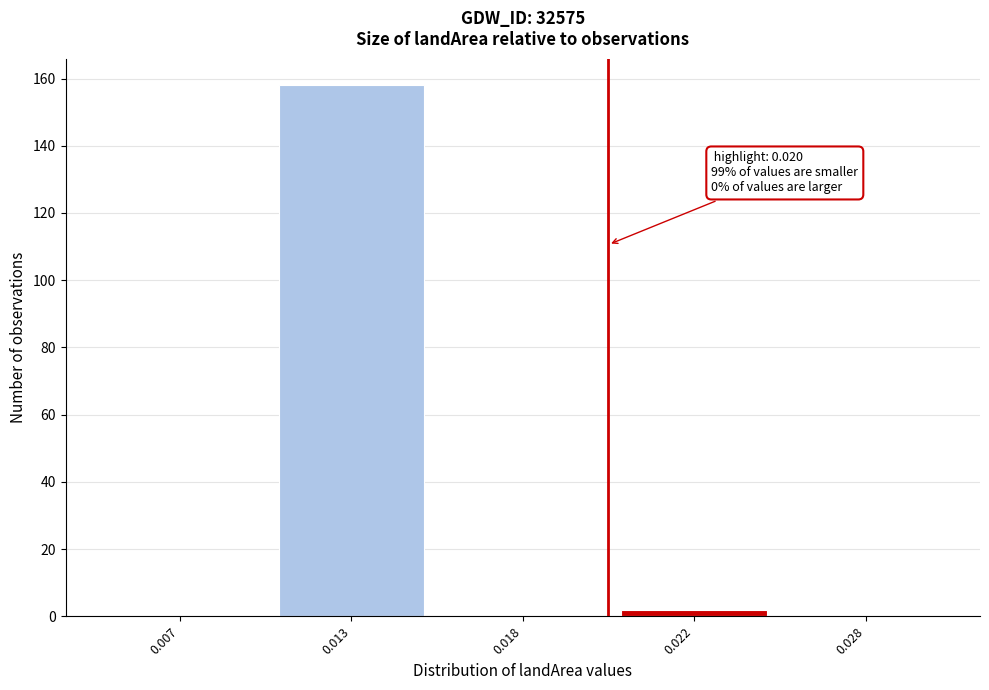

Reading right to left, list all the values displayed in this chart.

0.028=0	0.022=2	0.018=0	0.013=158	0.007=0